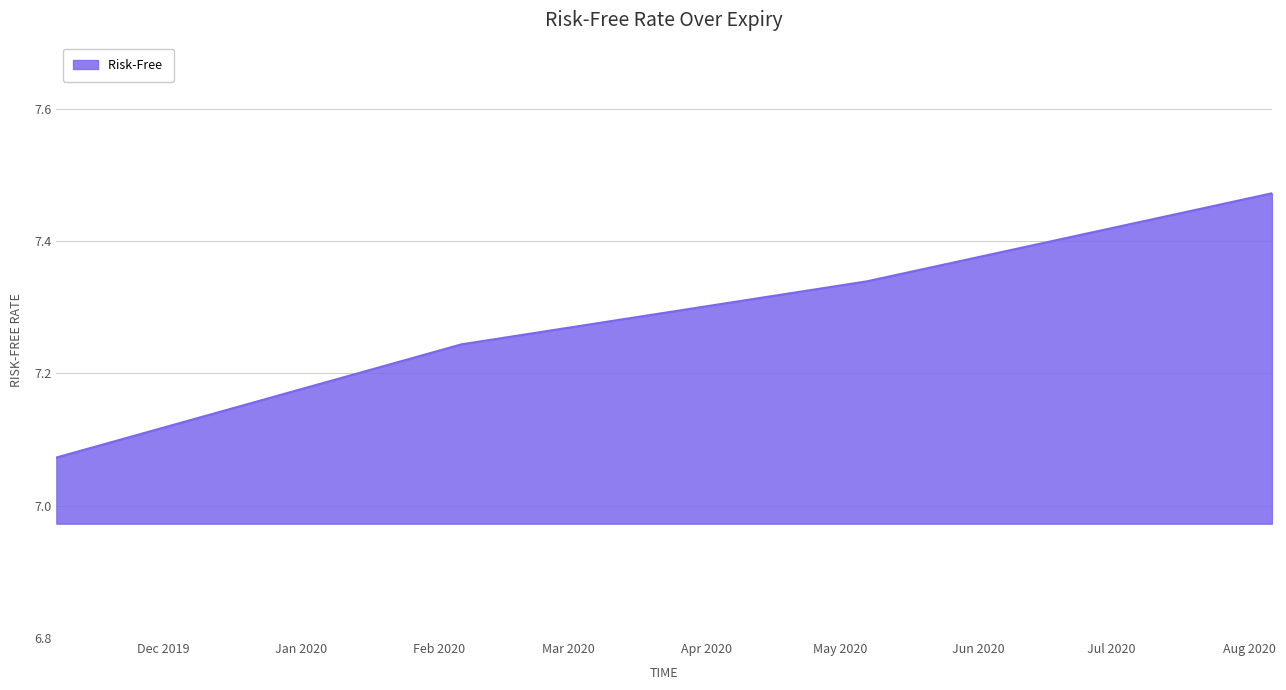

True or false: there are more than 2 points higher than both neighbors.

False